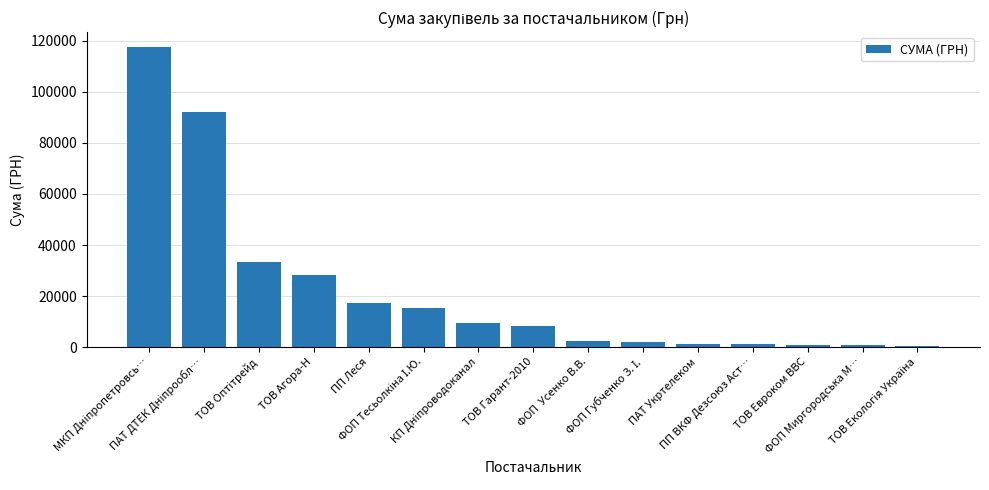

What is the average value?

21970.5